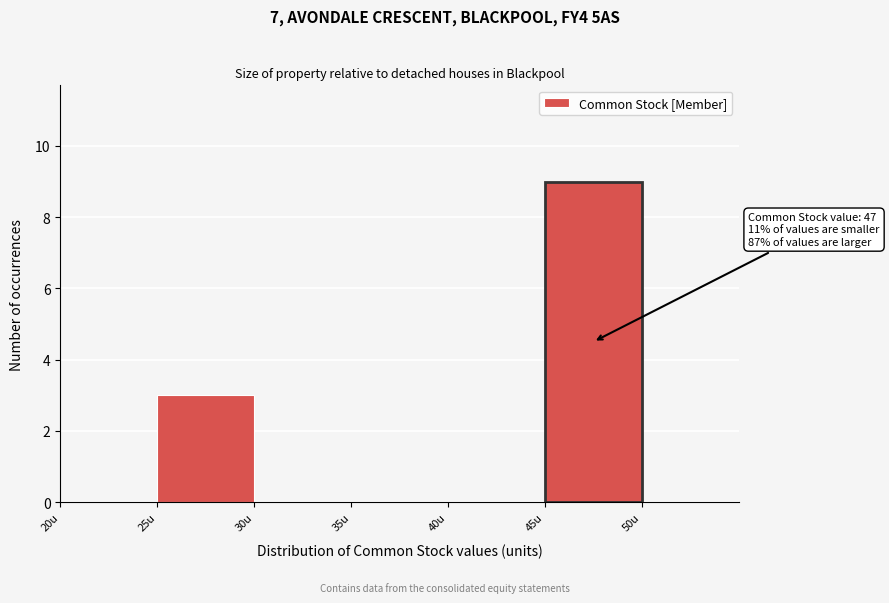

Over which range of the x-axis is the bar tallest?

45 to 50